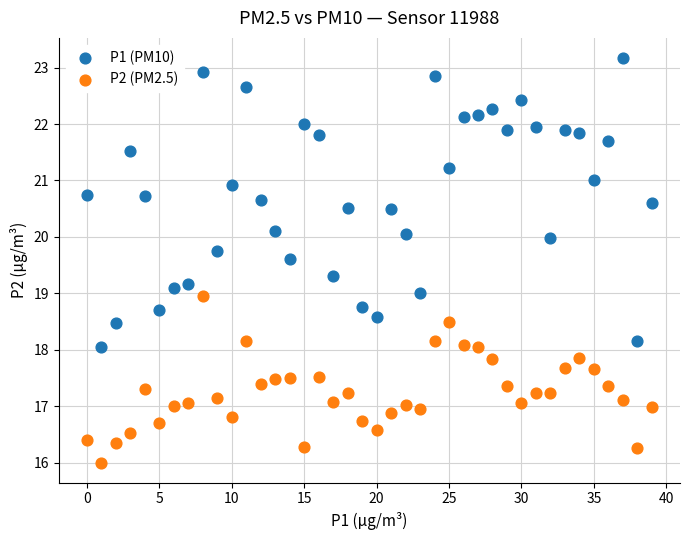

Which series has the widest spread of Y values?

P1 (PM10)